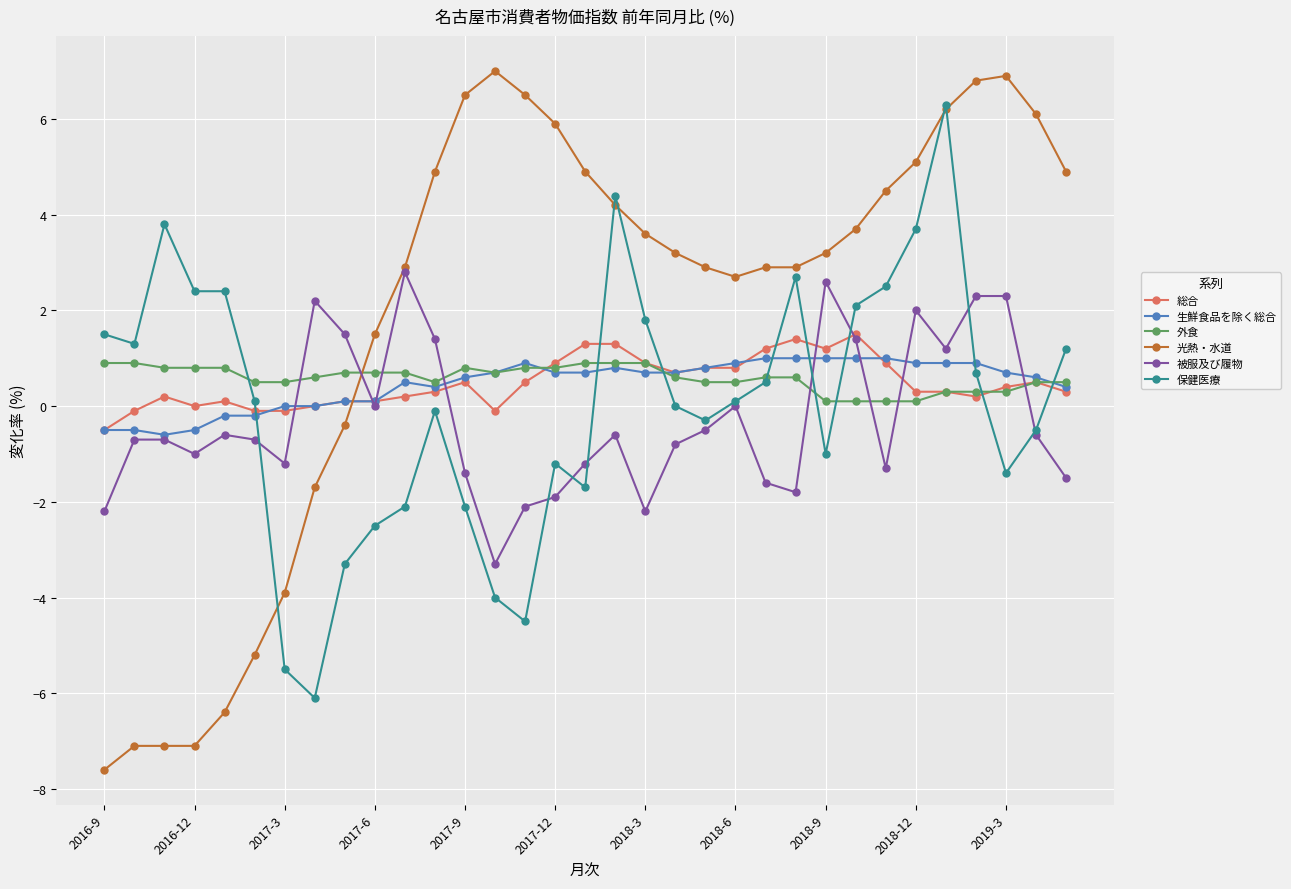

Which series has the largest total across all categories?

光熱・水道